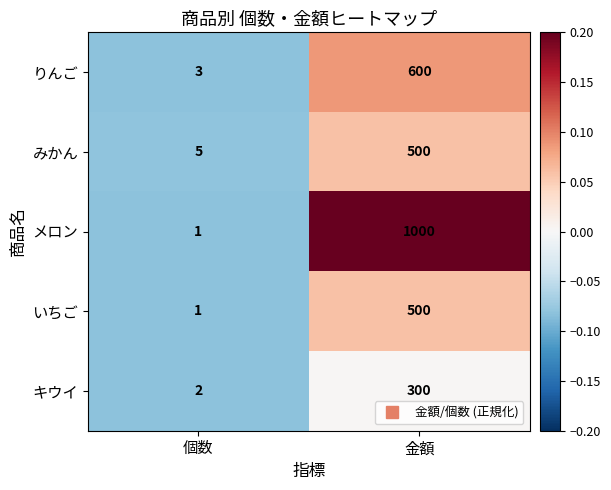

How many values in the キウイ series are below 300?

1